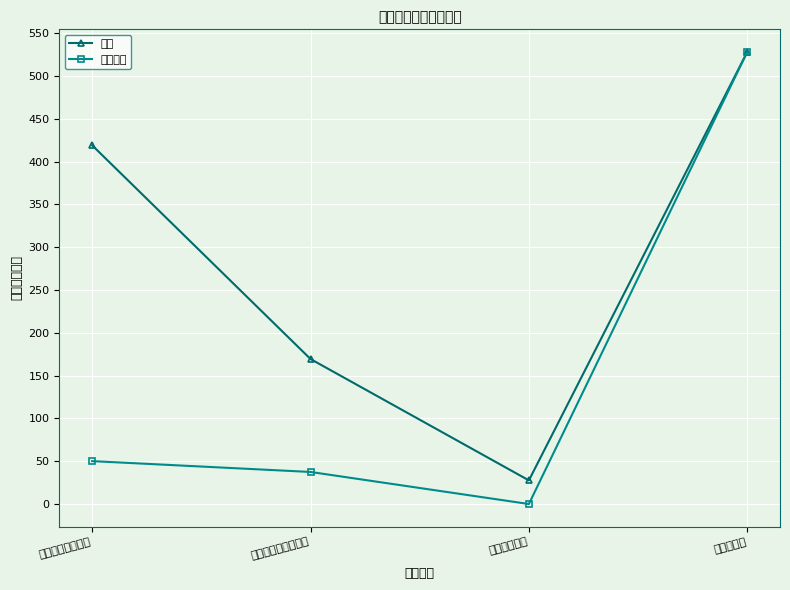

What are all the series names shown in the legend?

总计, 项目支出